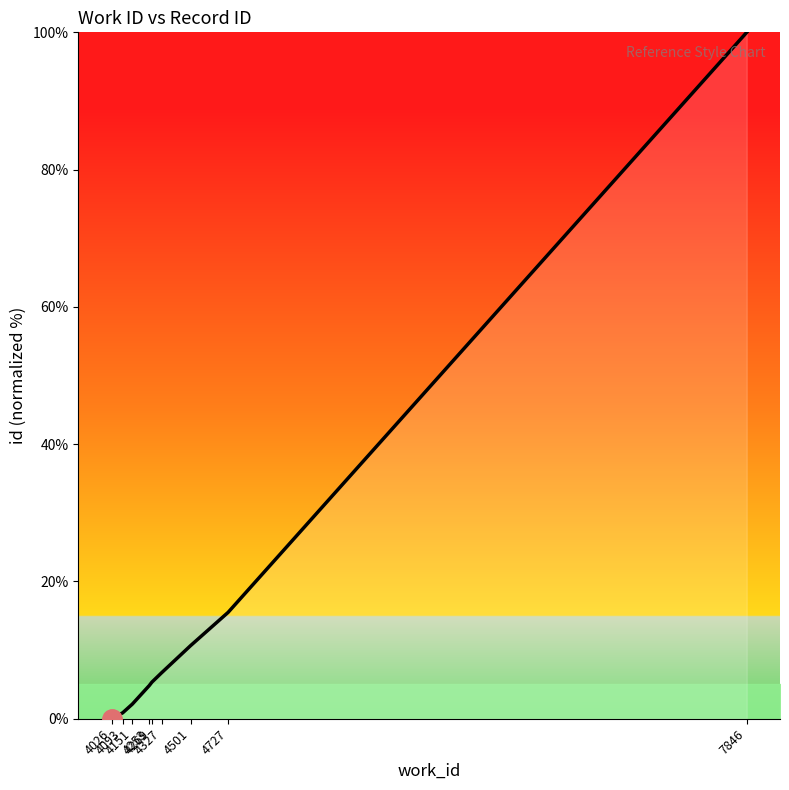

What is the change in value from 4151 to 4269?

+3.2